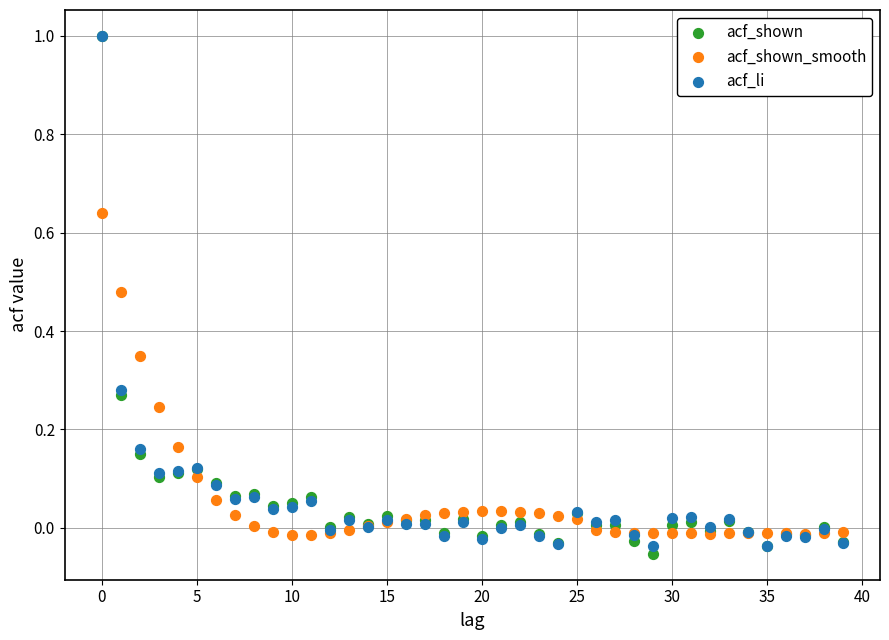

What are all the series names shown in the legend?

acf_shown, acf_shown_smooth, acf_li